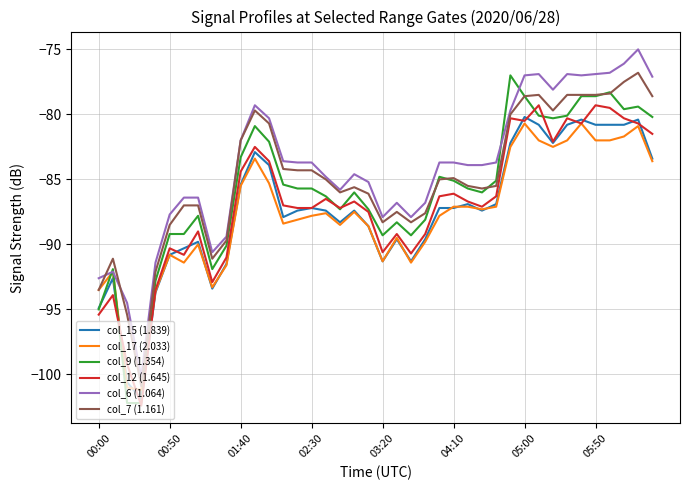

What is the maximum value for col_9 (1.354)?

-77.0